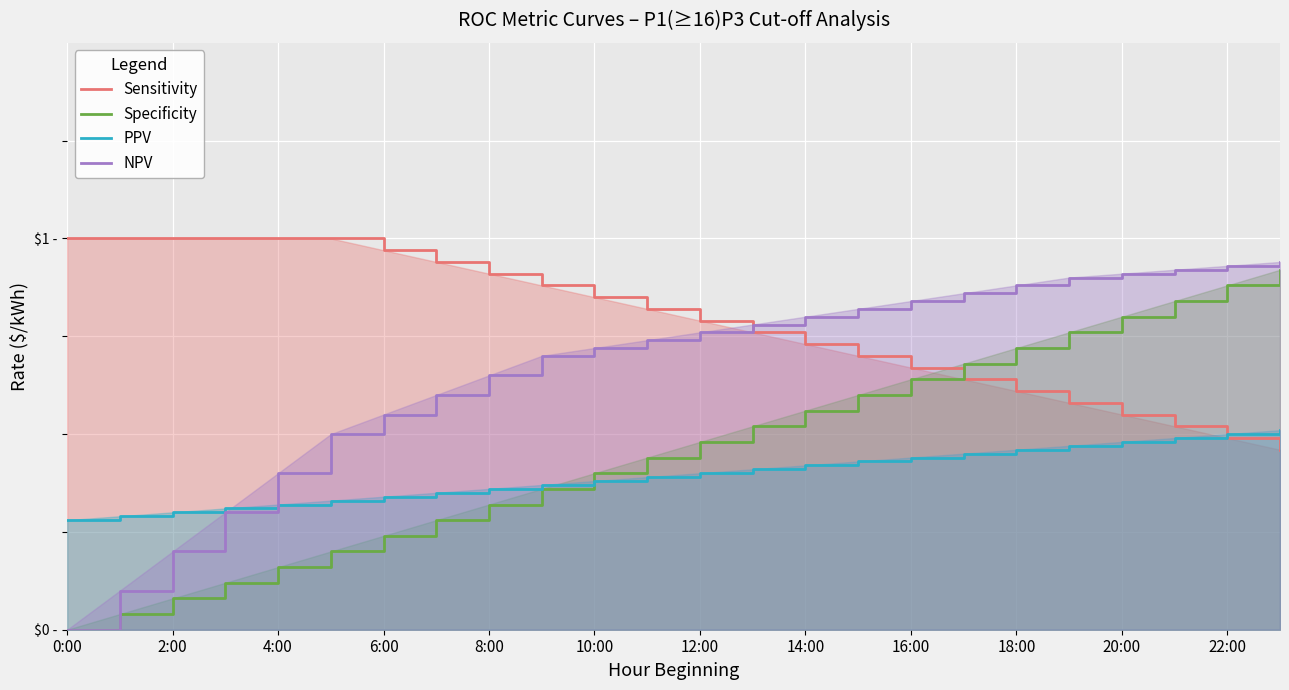

True or false: NPV has more than 1 interior local peaks.

False